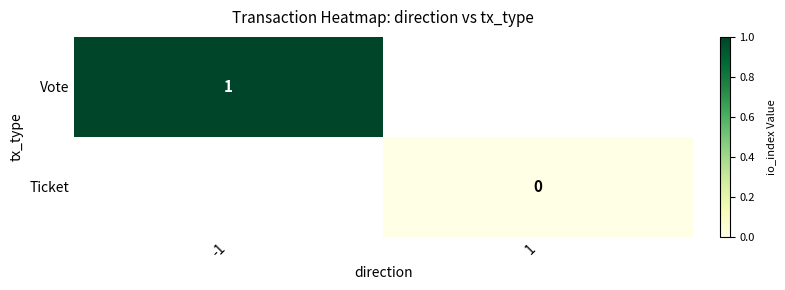

Is it true that Vote equals 1 at -1?

True